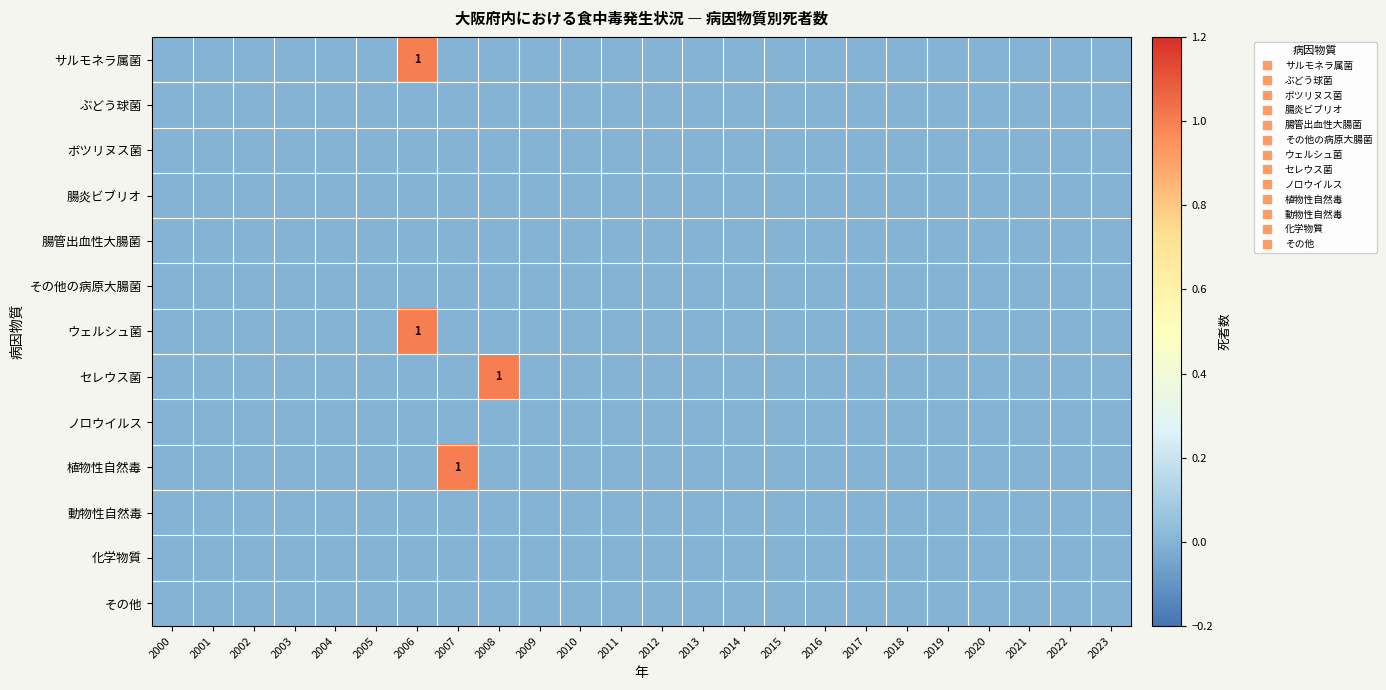

Which series has the largest total across all categories?

サルモネラ属菌